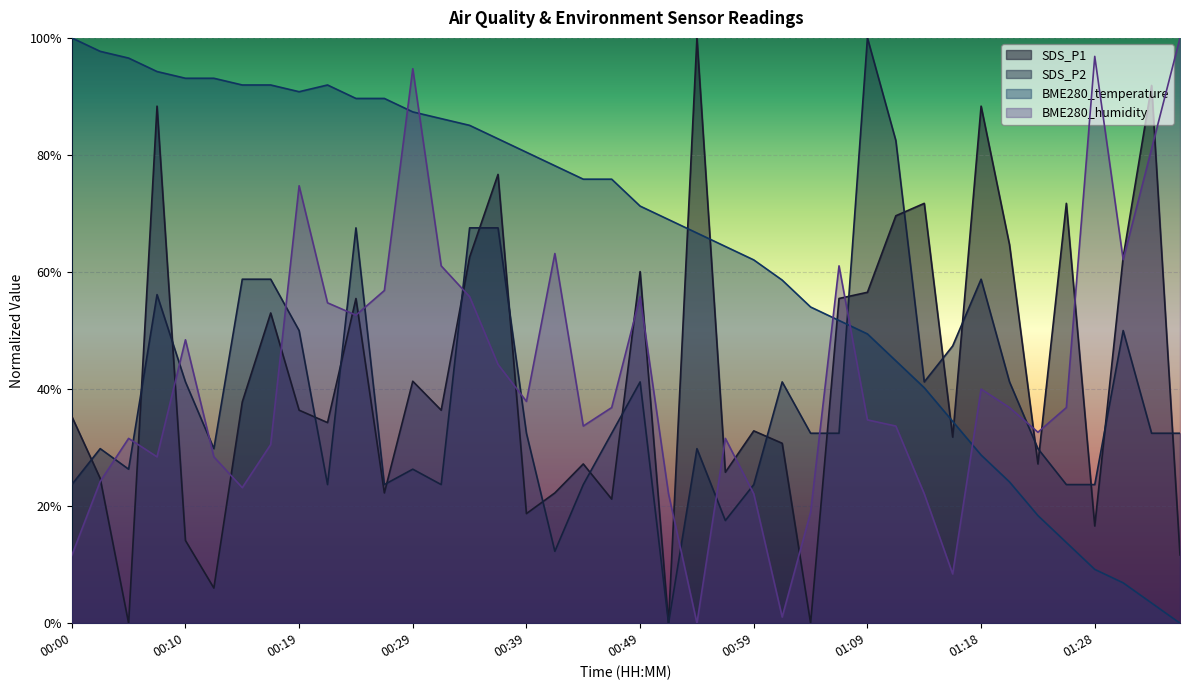

True or false: SDS_P1 and BME280_humidity cross at least once.

True